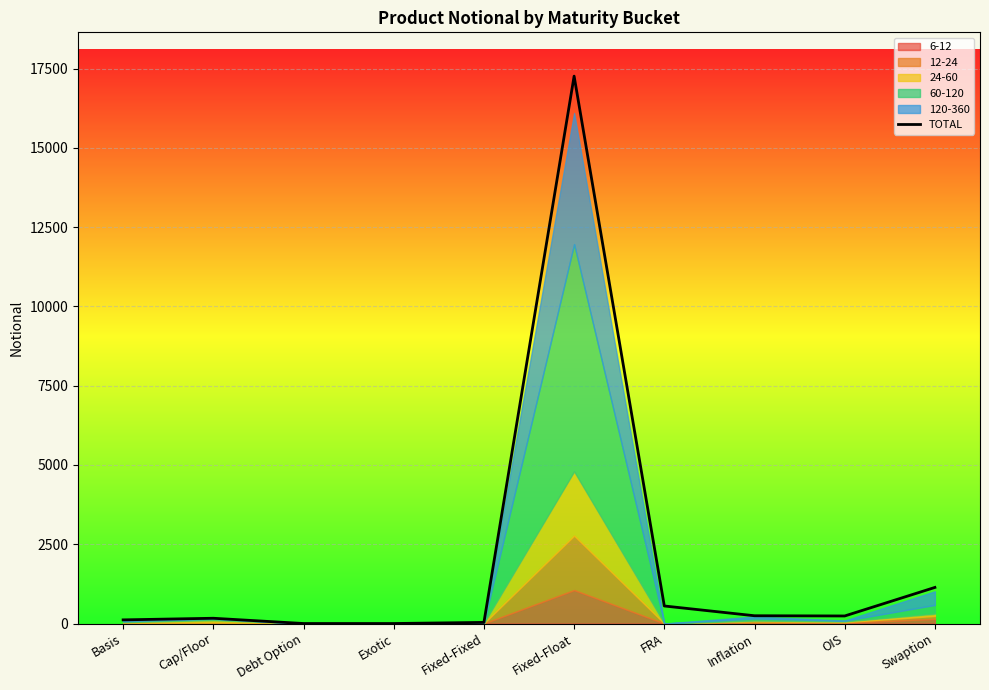

Is it true that the value at Debt Option is 9426?

False